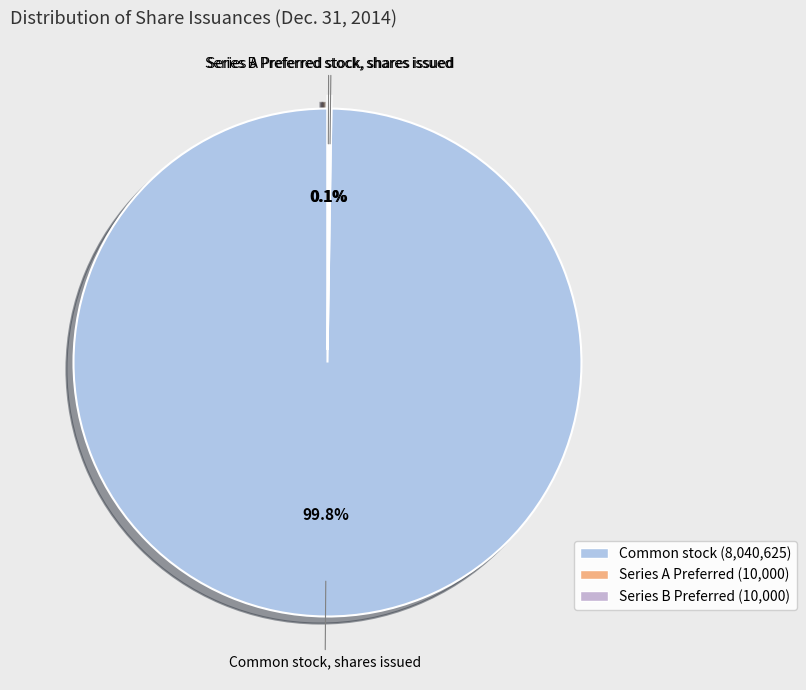

The Common stock, shares issued slice represents 100% of the pie. True or false?

True